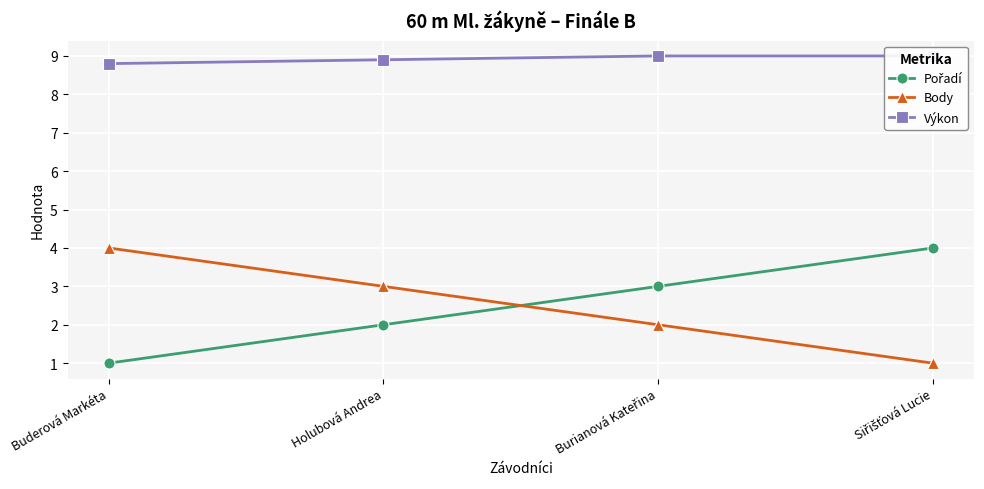

Count the Výkon values in the range 8 to 9.

4